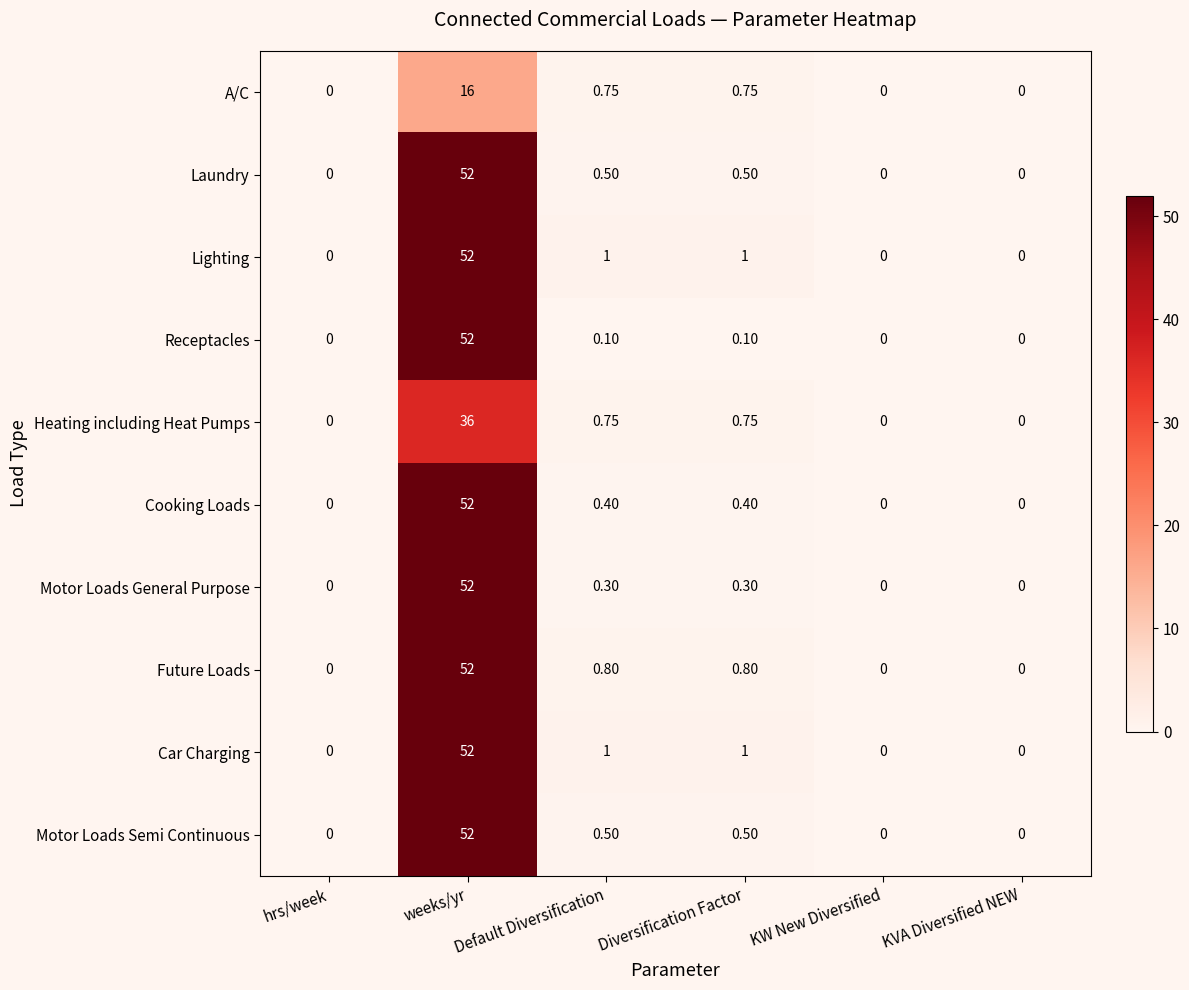

At which category is the sum across all series the highest?

weeks/yr